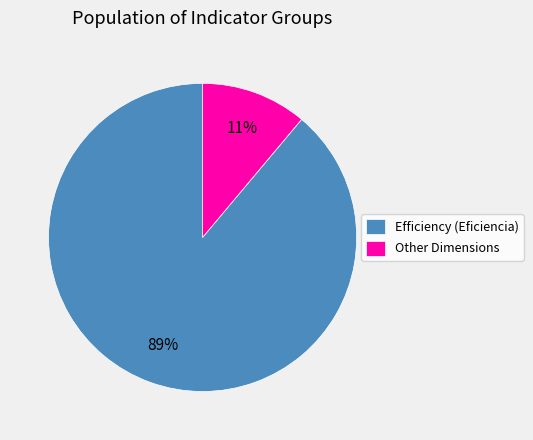

Between Other Dimensions and Efficiency (Eficiencia), which is larger?

Efficiency (Eficiencia)